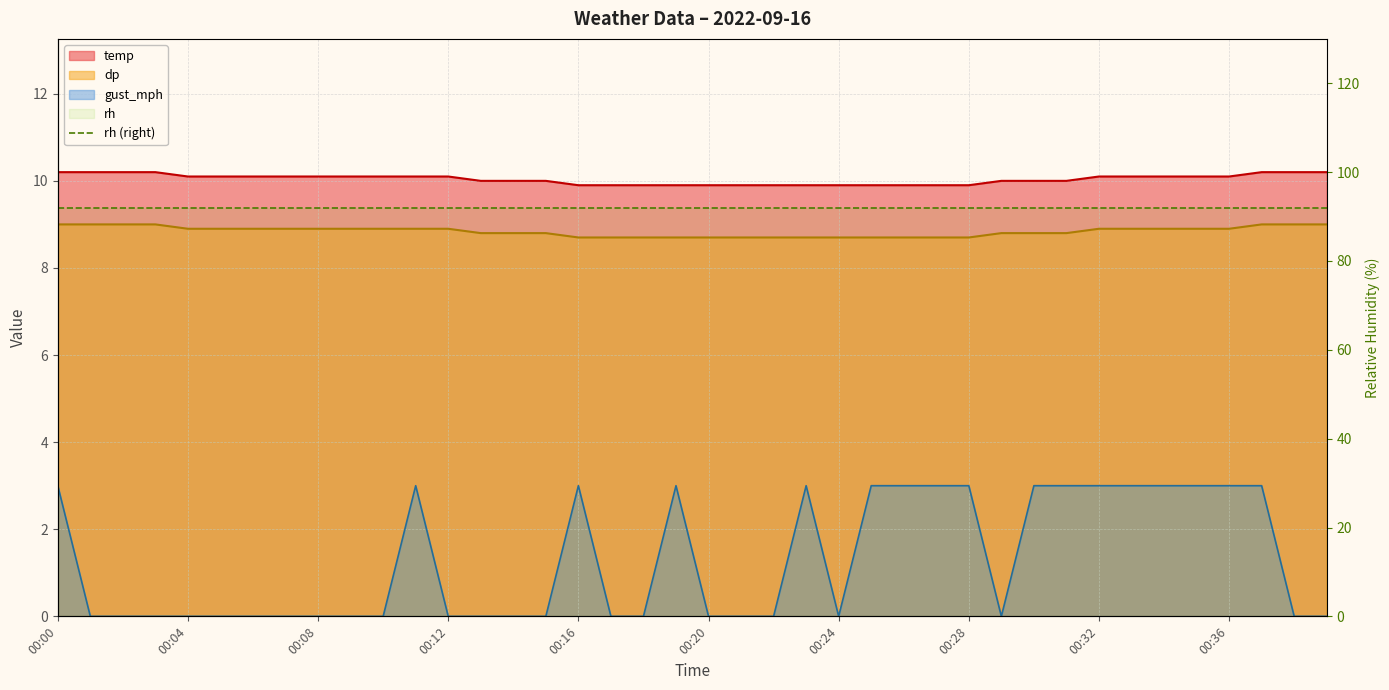

At 00:33, list the series in order from smallest to largest.

gust_mph, dp, temp